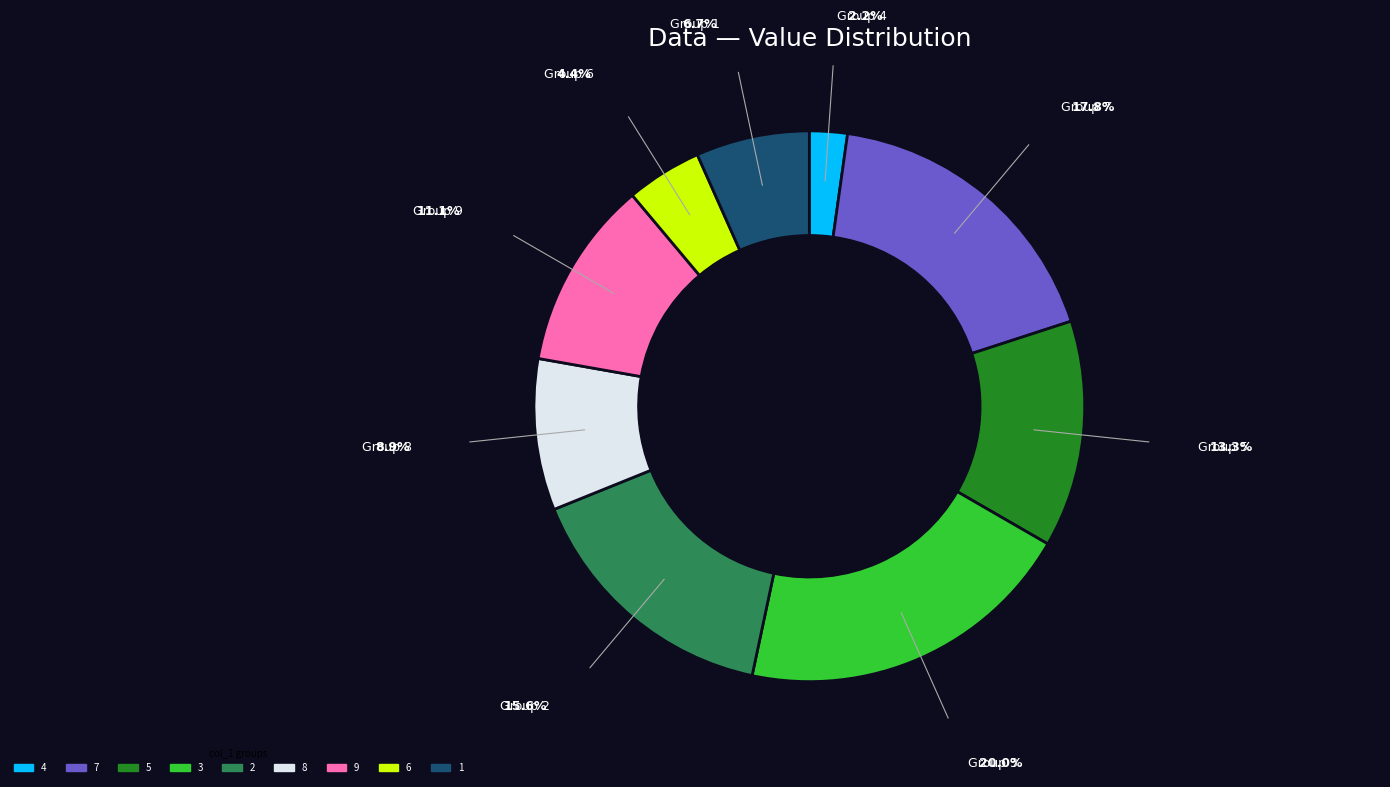

Is there any slice that represents more than half of the pie?

No